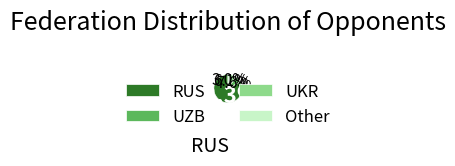

Between RUS and UZB, which is larger?

RUS